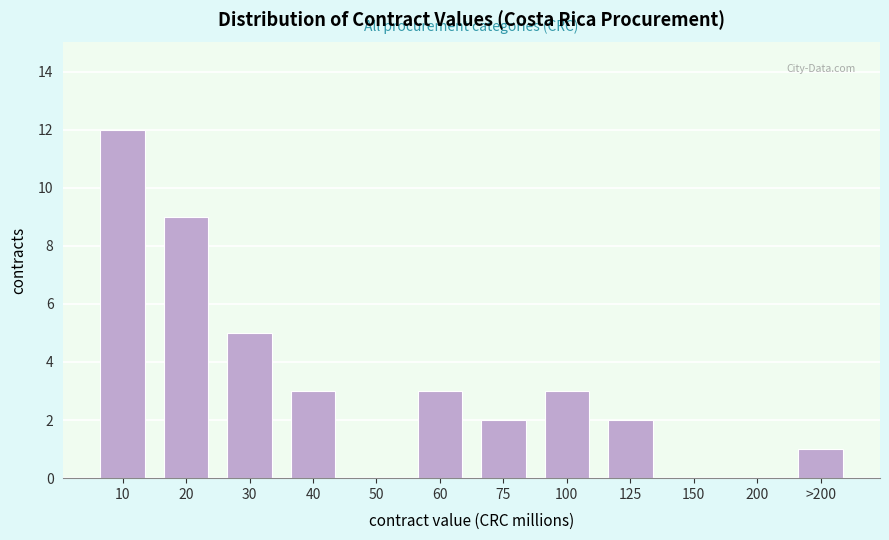

Reading left to right, what are all the values shown in this chart?

10=12	20=9	30=5	40=3	50=0	60=3	75=2	100=3	125=2	150=0	200=0	>200=1